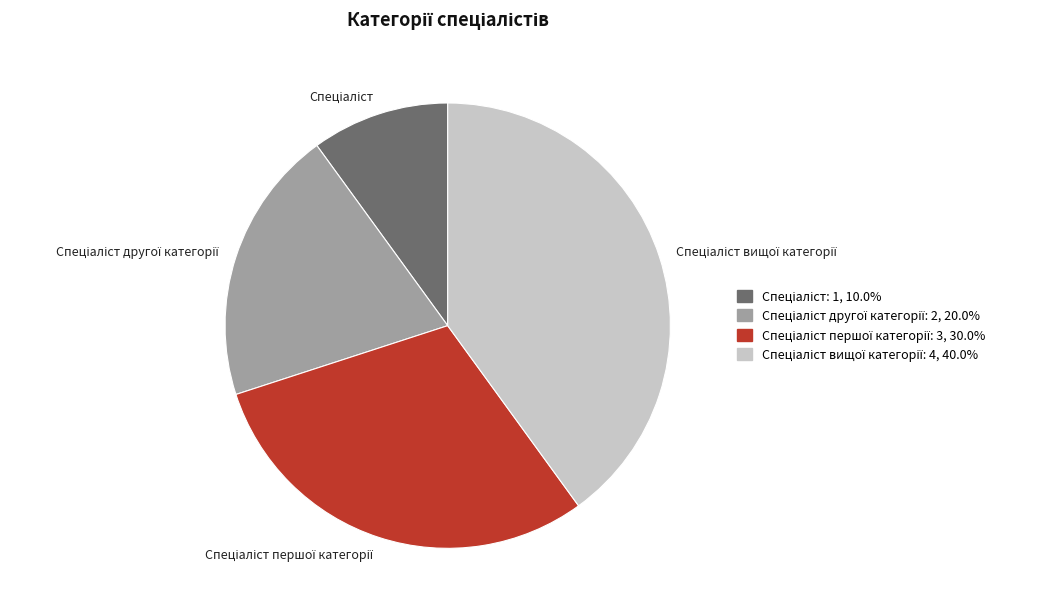

Does any single category account for the majority?

No